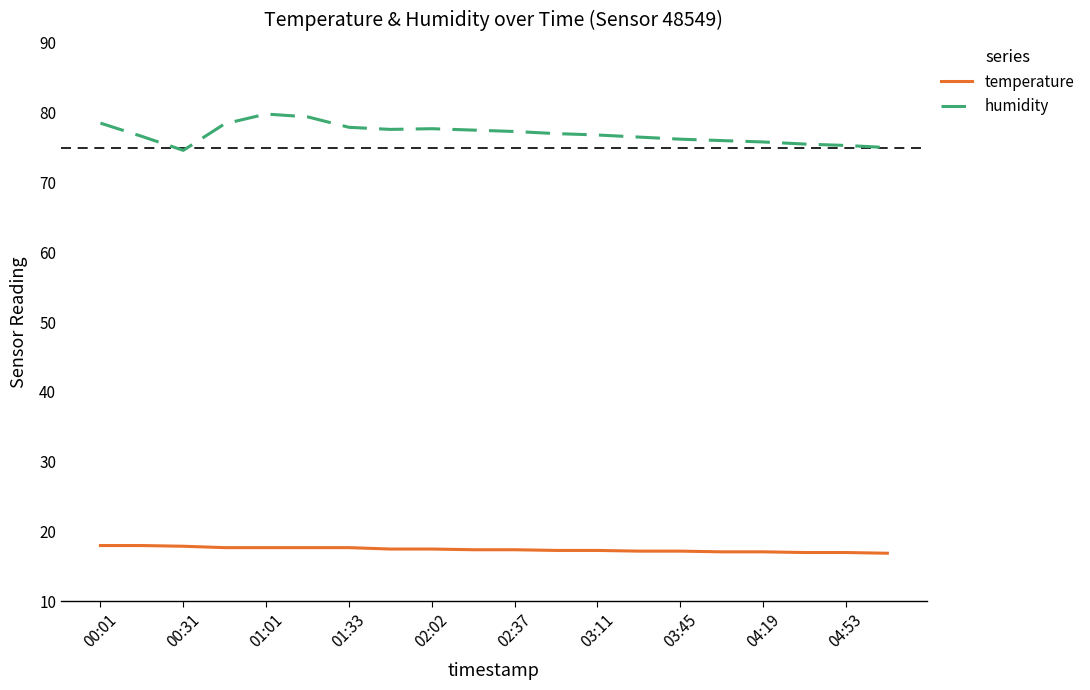

Which series has the largest total across all categories?

humidity